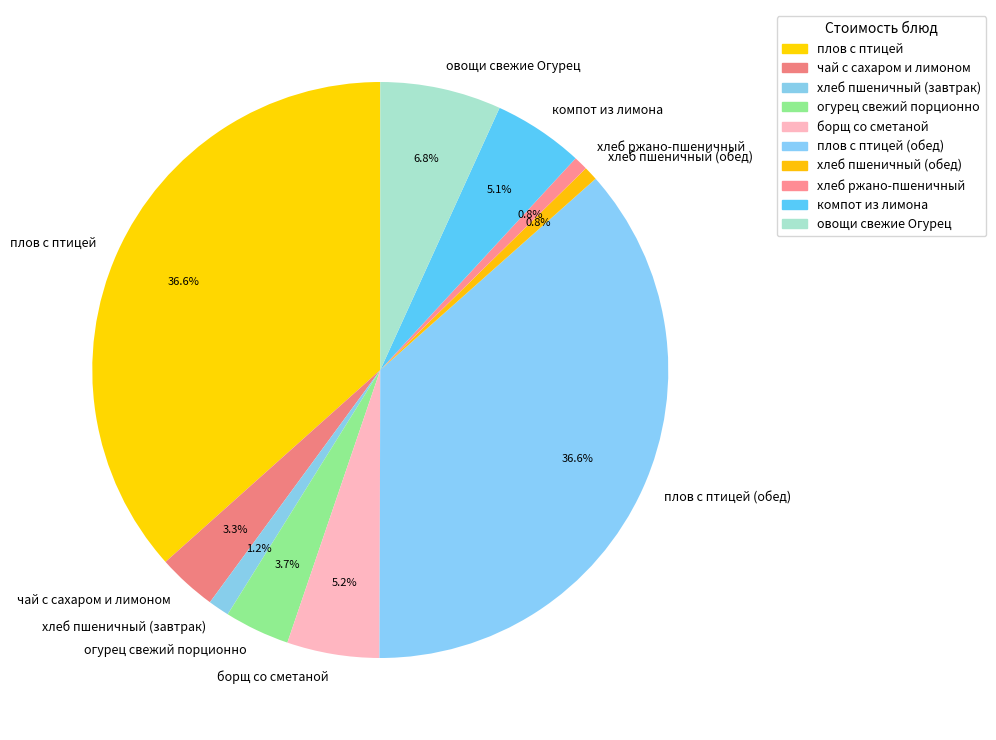

What is the ratio of the value at овощи свежие Огурец to the value at хлеб пшеничный (завтрак)?

5.7